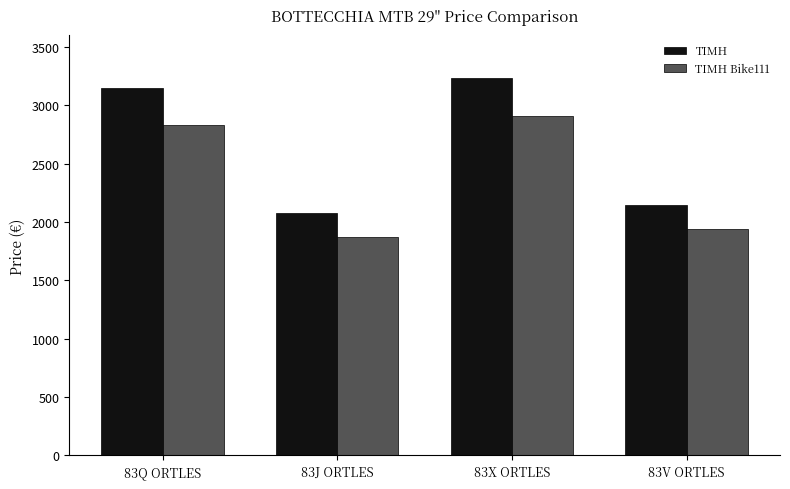

At which category is the sum across all series the highest?

83X ORTLES